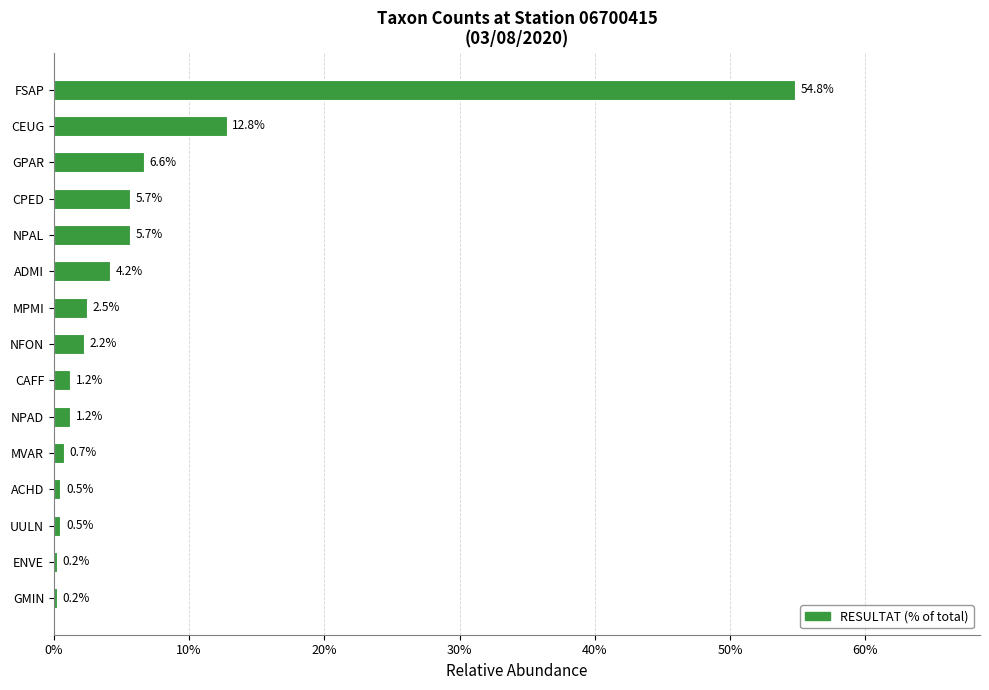

What is the difference between the maximum and second lowest values?

54.5